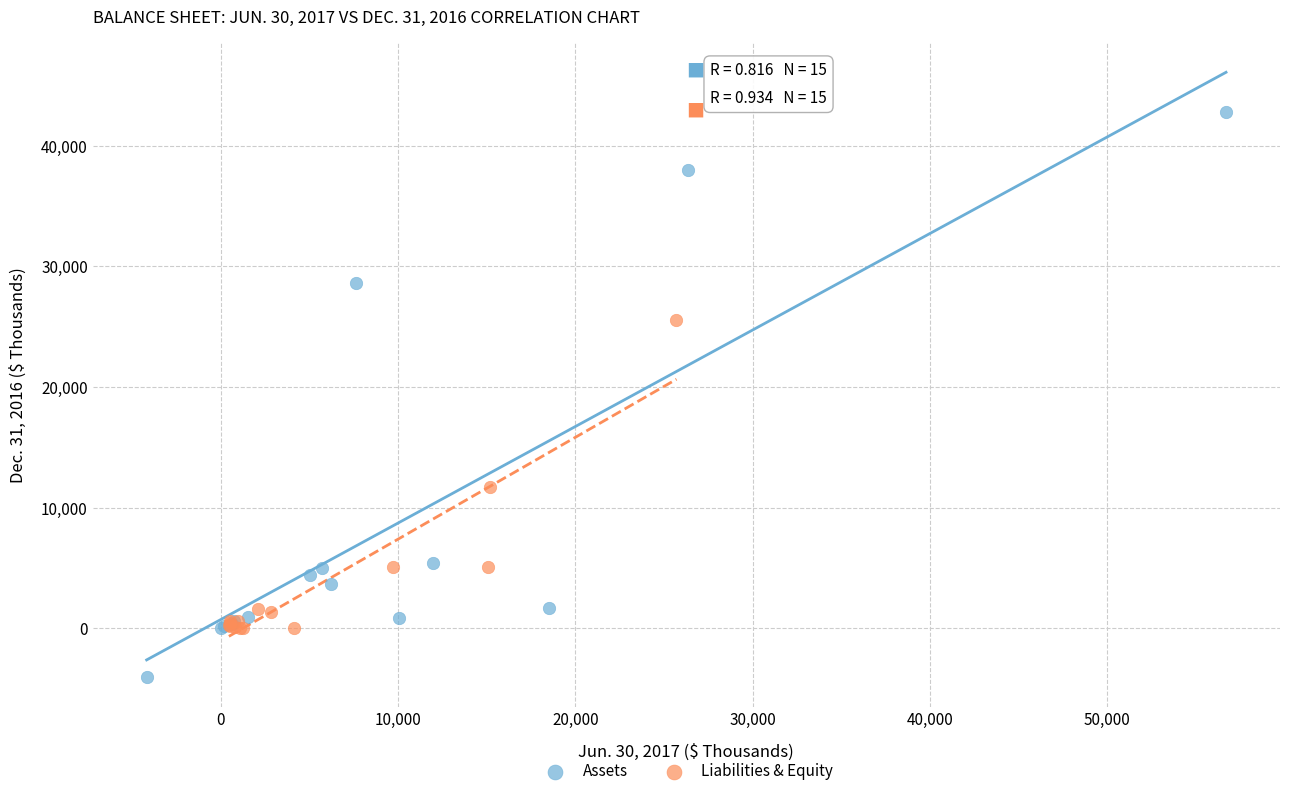

Which series contains the lowest Y value?

Assets